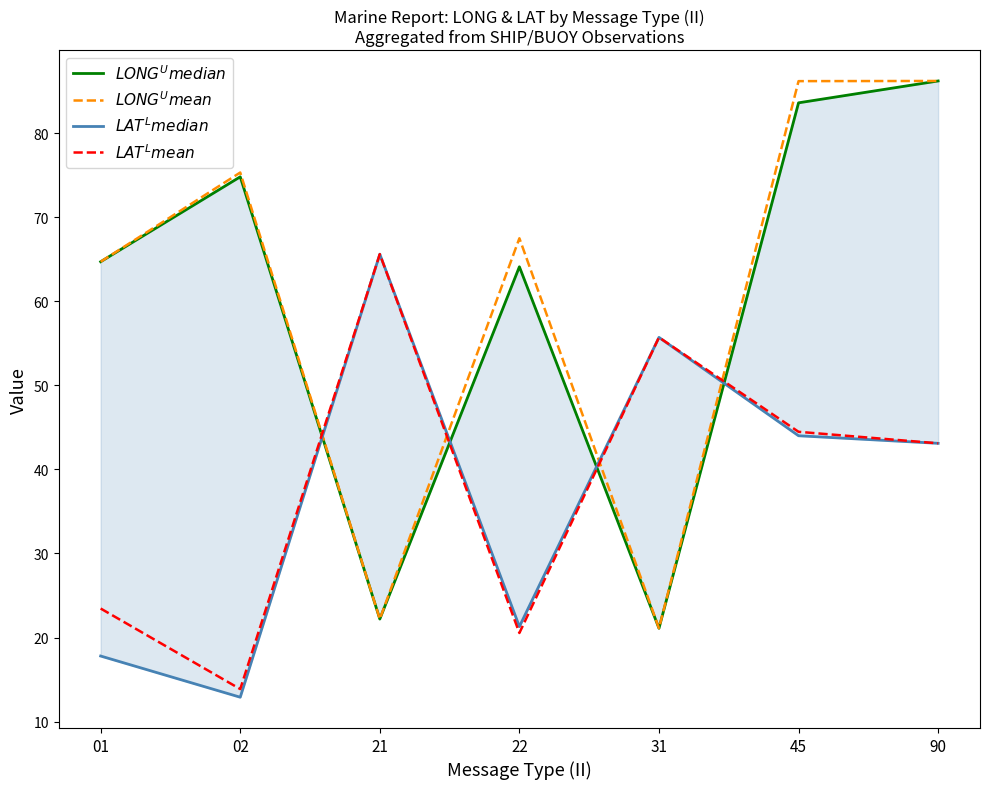

Where do $LONG^{U}mean$ and $LAT^{L}median$ first cross each other?

02 and 21